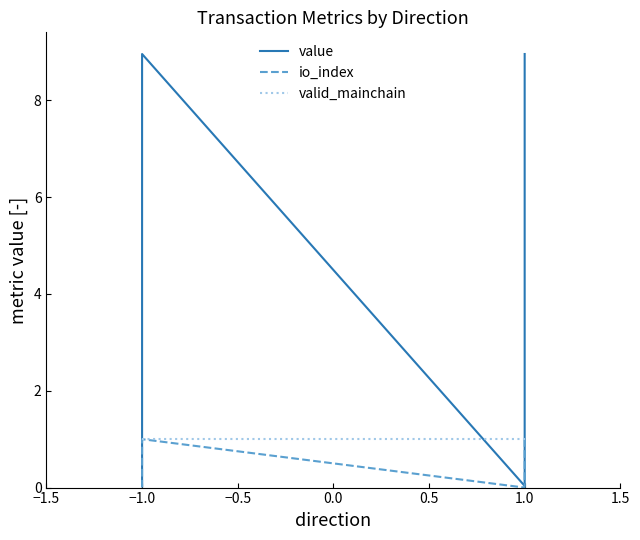

Reading right to left, extract all data points from this chart.

value: 9.0	0.0	9.0	0.0
io_index: 1.0	0.0	1.0	0.0
valid_mainchain: 1.0	1.0	1.0	1.0